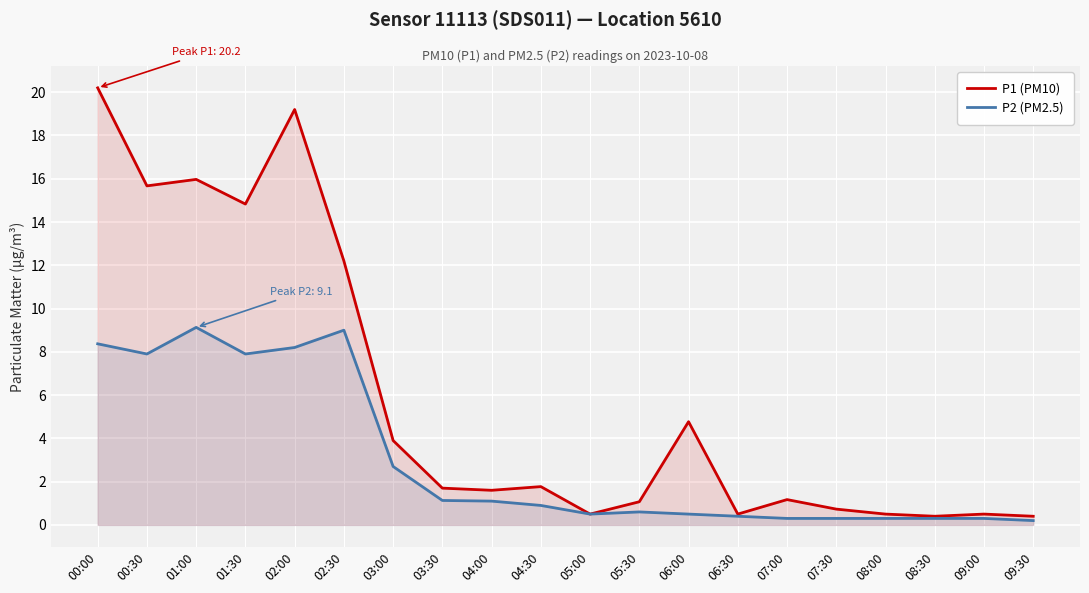

What is the sum of all P1 (PM10) values?

117.6